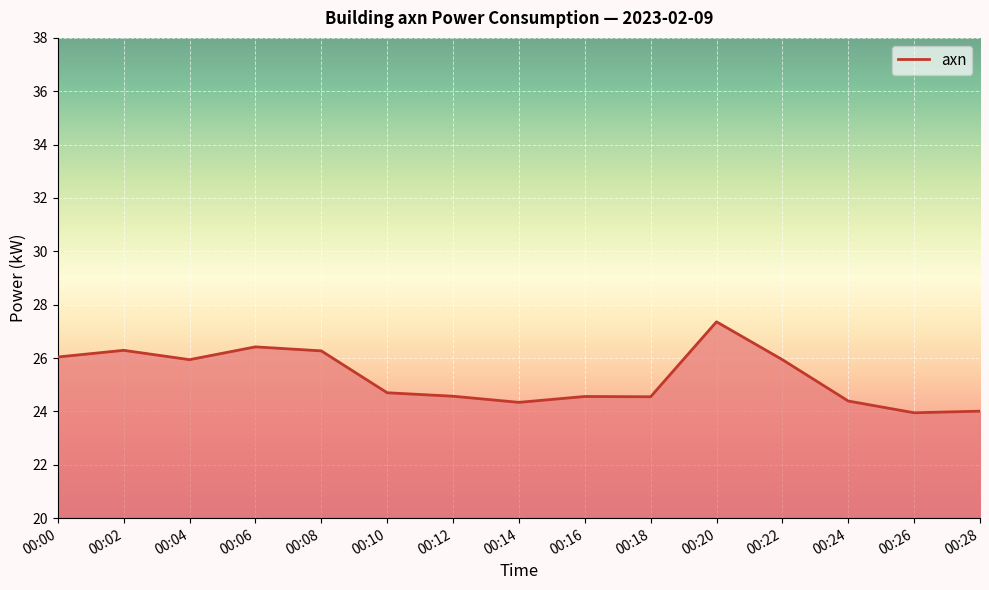

What is the change in value from 00:06 to 00:10?

-1.7